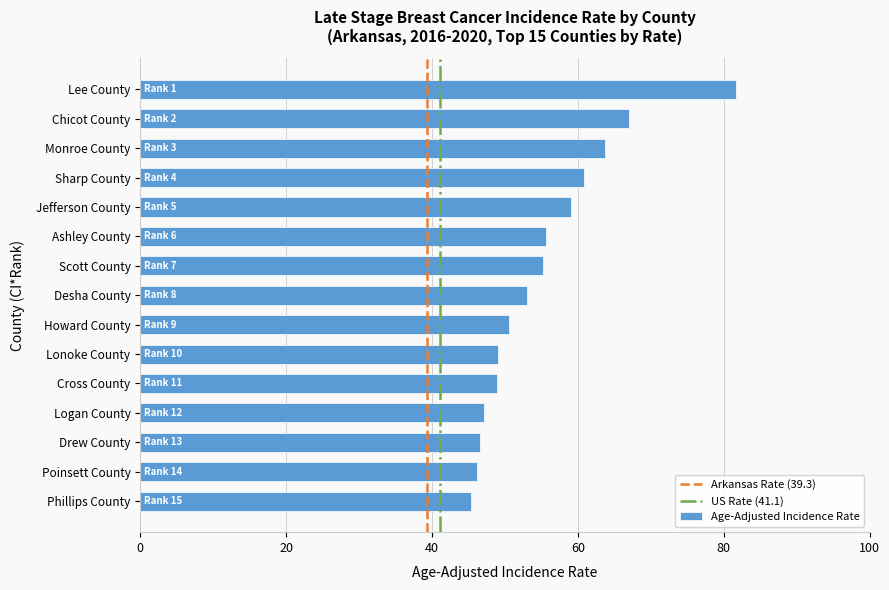

What is the minimum value shown in the chart?

45.3